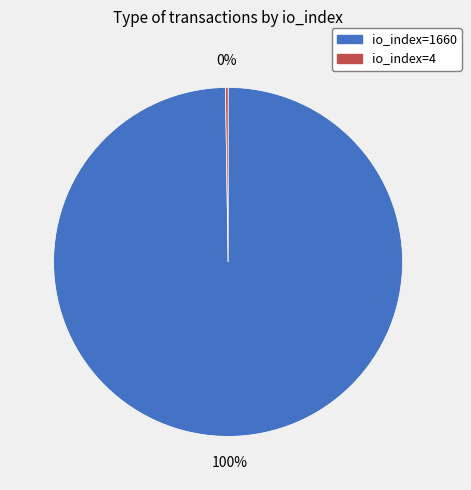

Is it true that io_index=1660 is 100% of the pie?

True